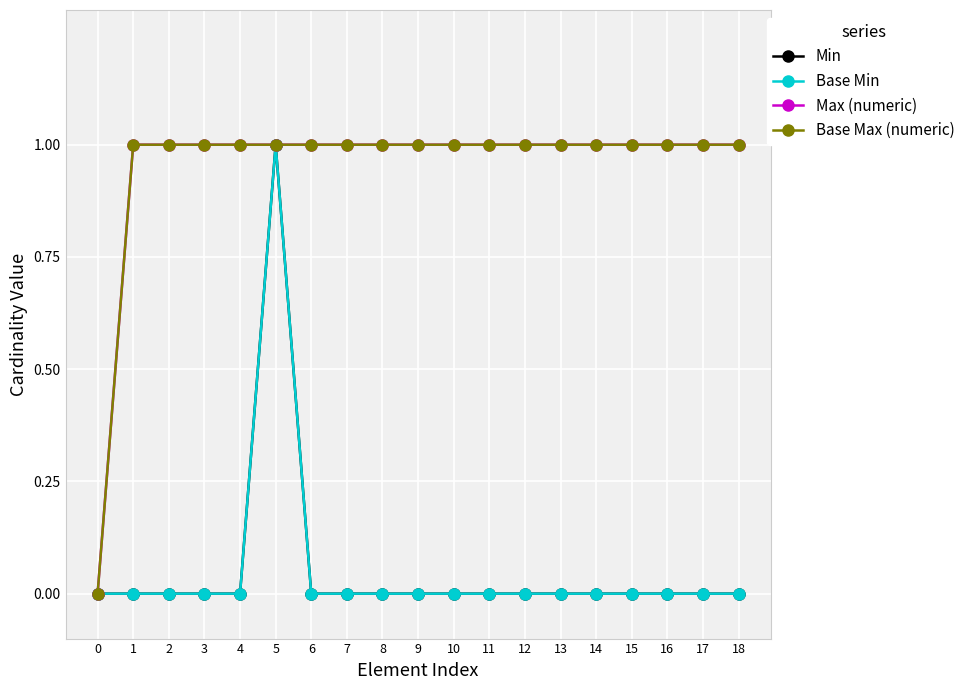

At which category does Base Min reach its first local peak?

5